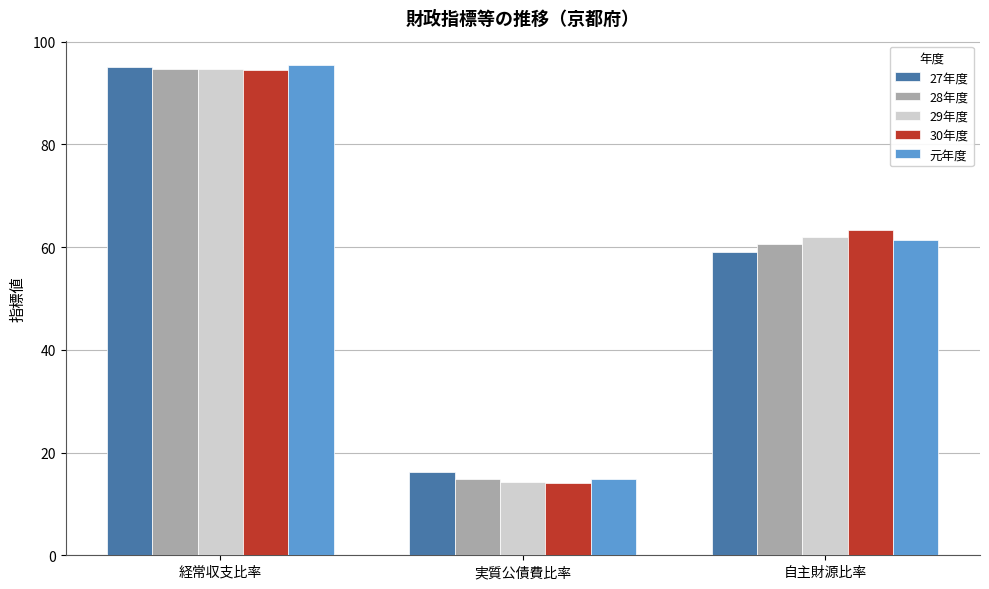

How many bars are there in total?

15